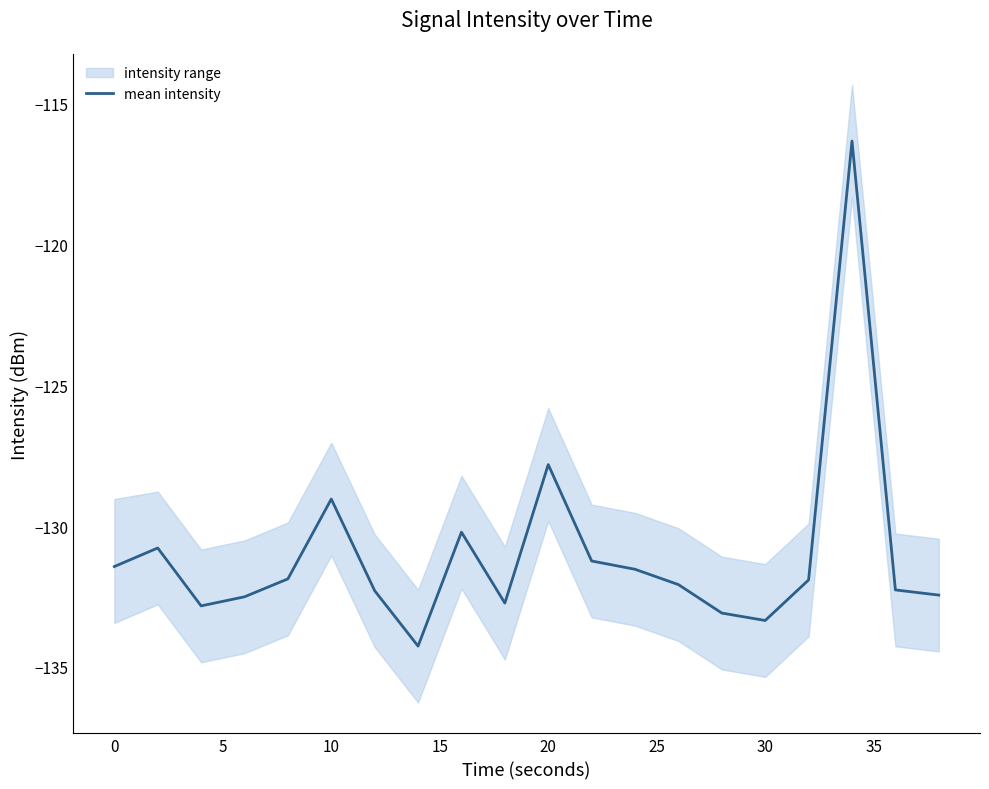

Is it true that mean intensity equals -42.2 at 30?

False